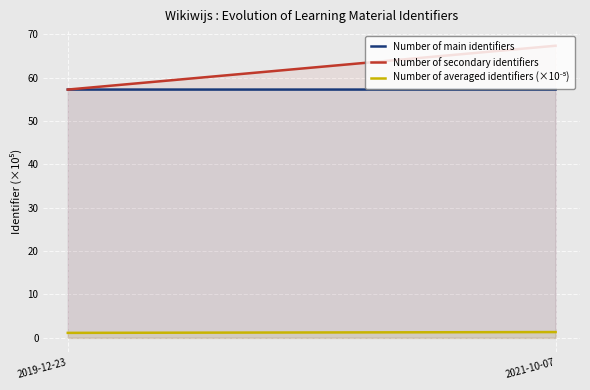

Which series changed the most between 2019-12-23 and 2021-10-07?

Number of secondary identifiers